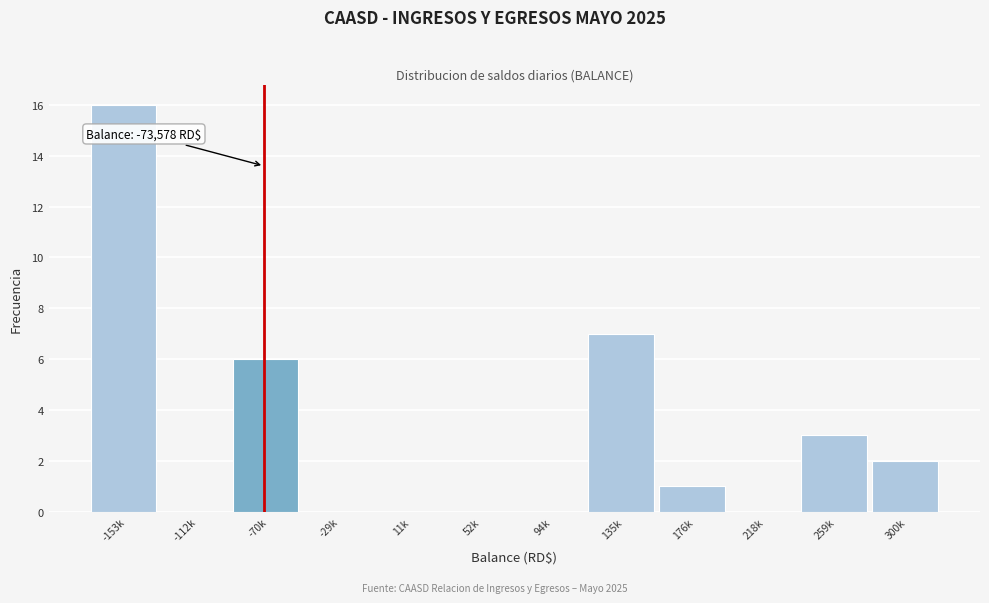

Reading left to right, list all the values displayed in this chart.

-153k=16	-112k=0	-70k=6	-29k=0	11k=0	52k=0	94k=0	135k=7	176k=1	218k=0	259k=3	300k=2